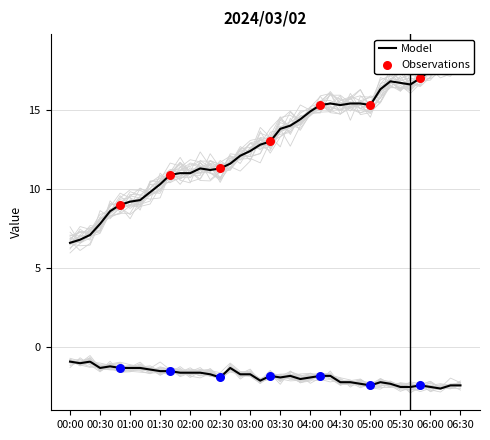

Is the value of col_1 at 04:00 greater than the value of col_2 at 06:00?

Yes